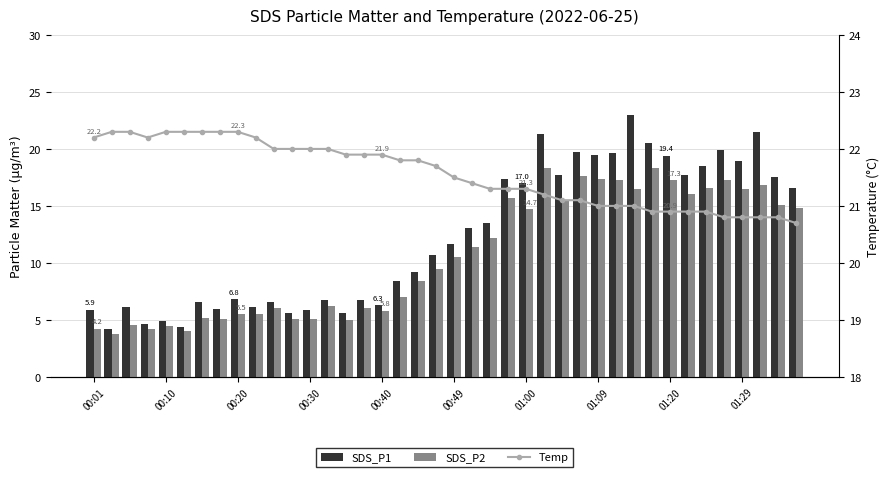

What is the minimum value shown in the chart?

3.8